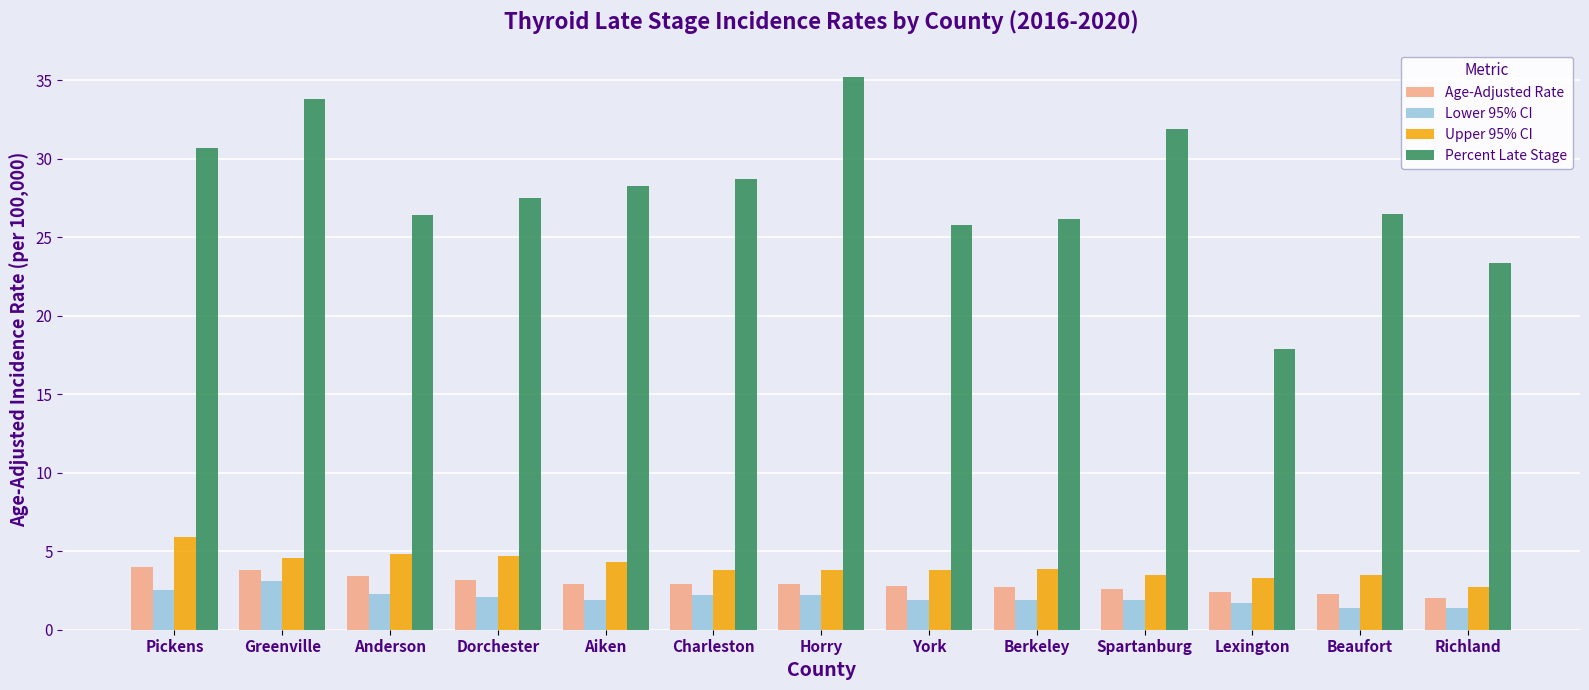

What is the greatest value displayed?

35.2